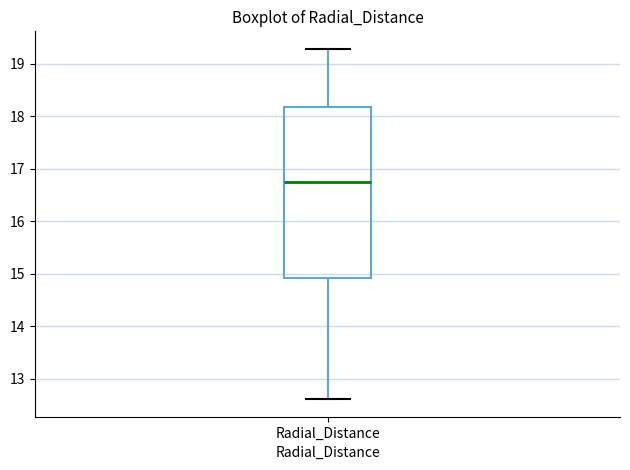

Read this box plot against the y-axis: the position of the median line, the range covered by the box, and the ends of both whiskers. The values are not printed on the chart, so give them approximately, as read against the axis.

median 16.7, box 14.9 to 18.2, whiskers 12.6 to 19.3